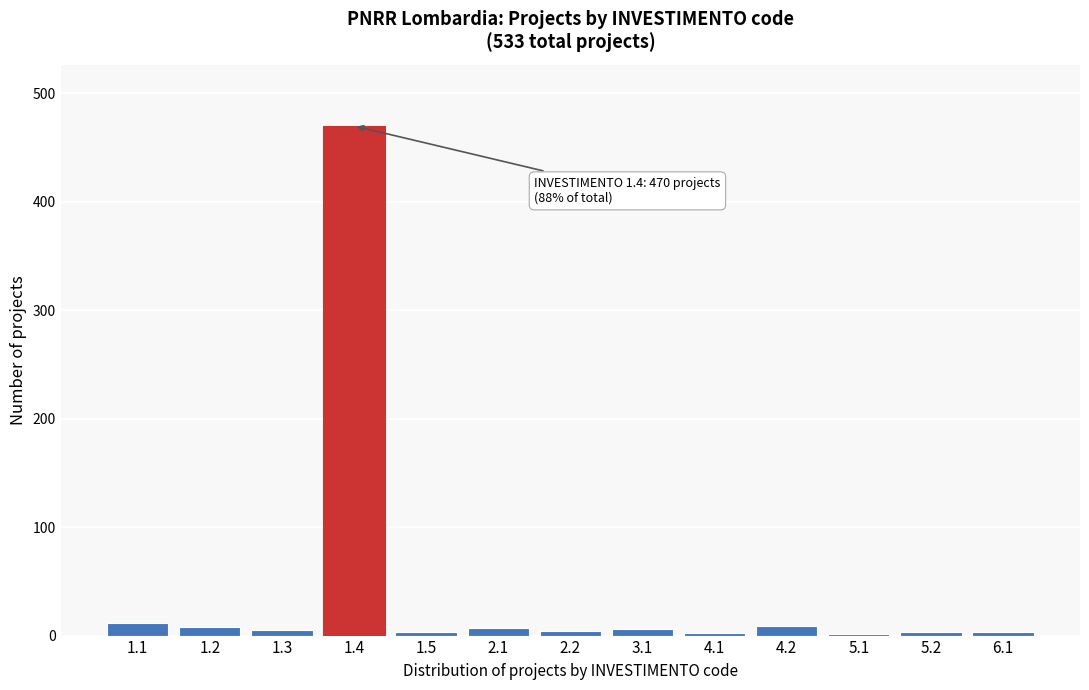

What is the maximum value shown in the chart?

470